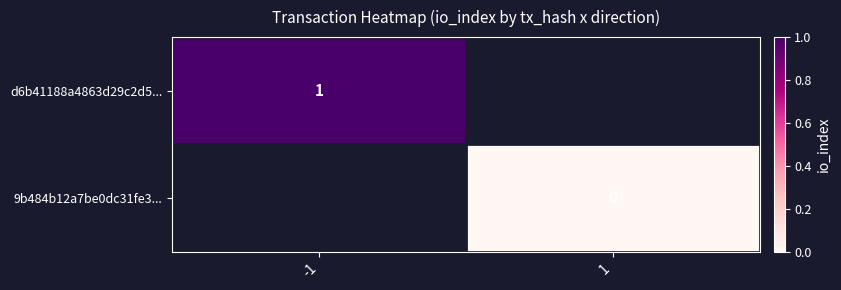

Is the value of 9b484b12a7be0dc31fe3... at 1 greater than the value of d6b41188a4863d29c2d5... at -1?

No